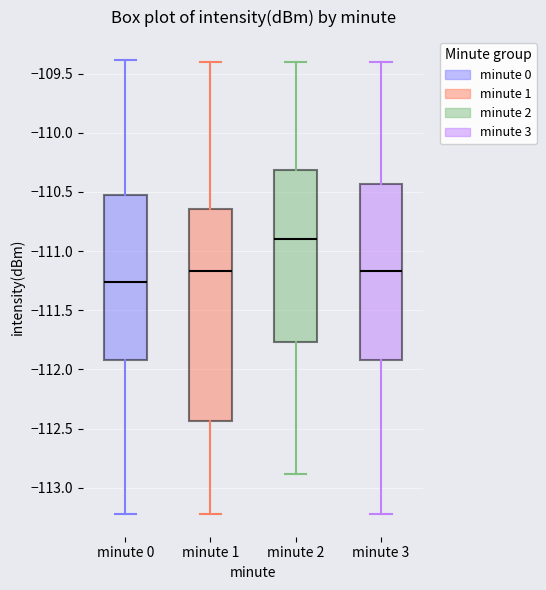

Reading left to right, read every box against the y-axis: the position of its median line, the range the box covers, and the ends of its whiskers. The values are not printed on the chart, so give them approximately, as read against the axis.

minute 0: median -111.25, box -111.90 to -110.55, whiskers -113.20 to -109.40
minute 1: median -111.15, box -112.45 to -110.65, whiskers -113.20 to -109.40
minute 2: median -110.90, box -111.75 to -110.30, whiskers -112.90 to -109.40
minute 3: median -111.15, box -111.90 to -110.45, whiskers -113.20 to -109.40